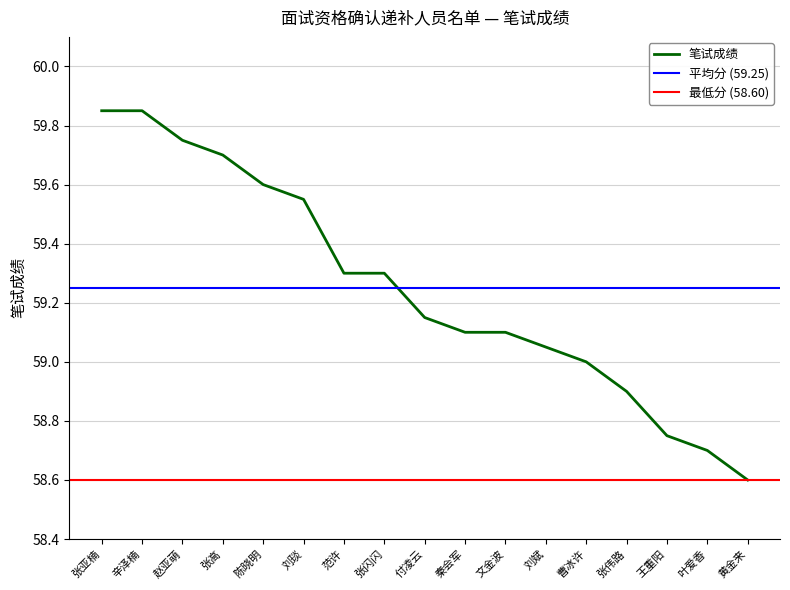

Reading left to right, what are all the values shown in this chart?

59.9	59.9	59.8	59.7	59.6	59.5	59.3	59.3	59.1	59.1	59.1	59.0	59.0	58.9	58.8	58.7	58.6